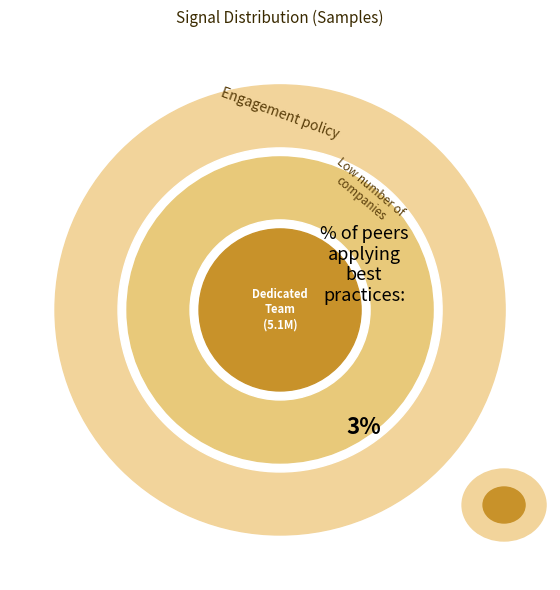

Does any single category account for the majority?

No